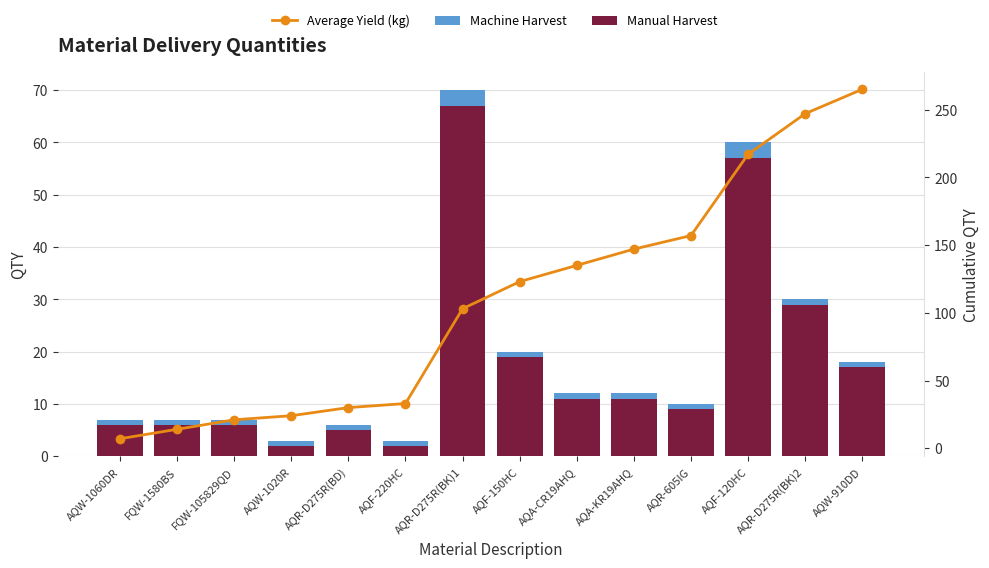

Reading left to right, list all the values displayed in this chart.

Manual Harvest: 6	6	6	2	5	2	67	19	11	11	9	57	29	17
Machine Harvest: 1	1	1	1	1	1	3	1	1	1	1	3	1	1
Average Yield (kg): 7	14	21	24	30	33	103	123	135	147	157	217	247	265